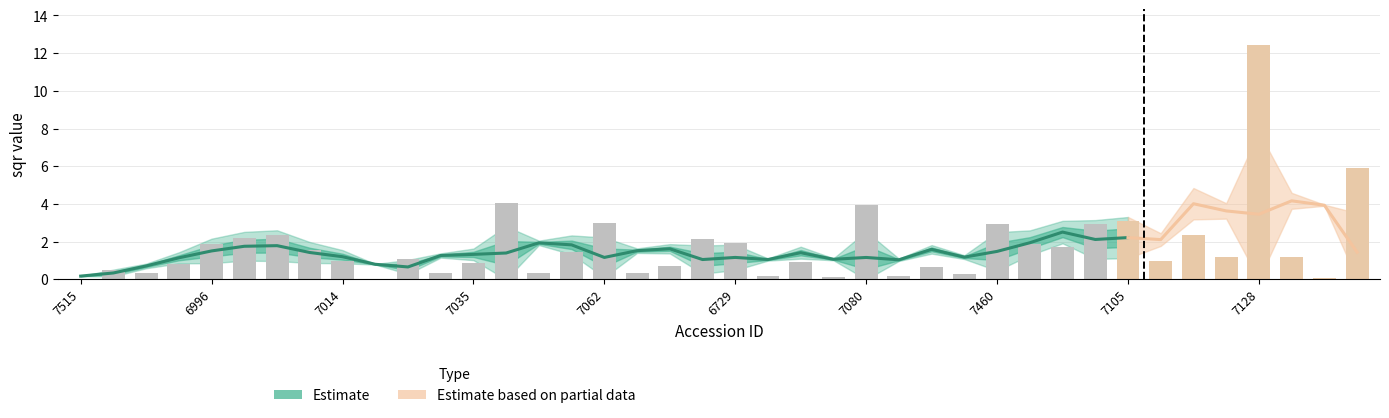

Which has a higher value, 6730 or 6992?

6992